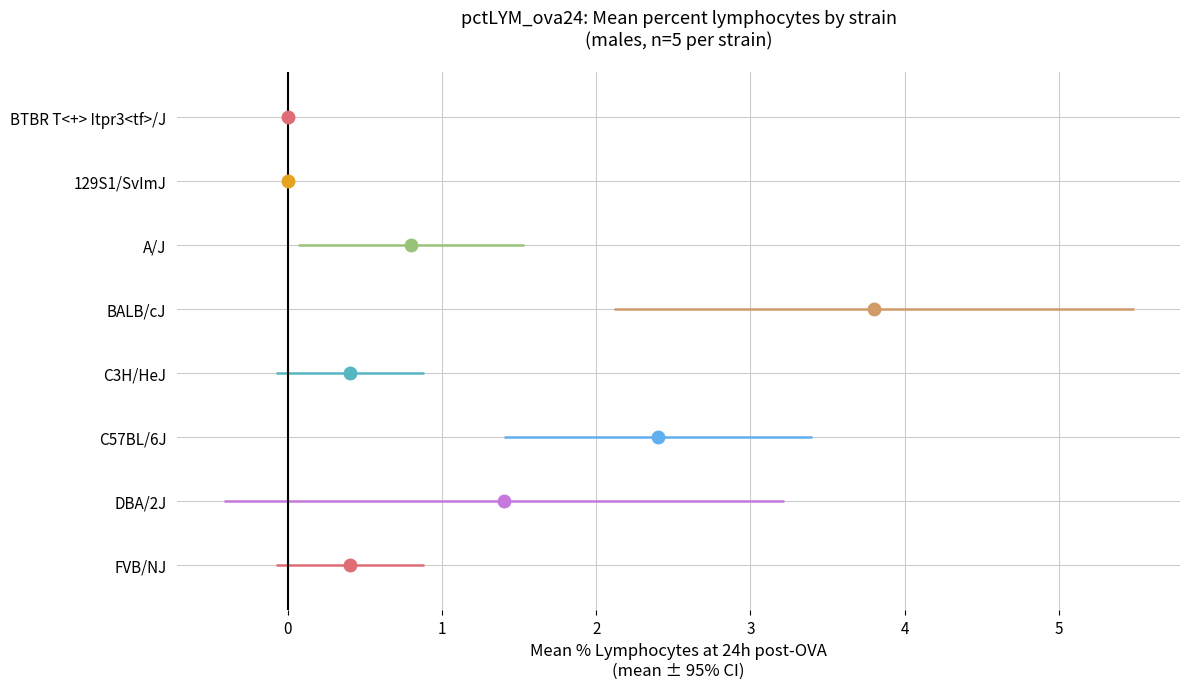

Is the value of mean at mean greater than the value of sem at 6?

No